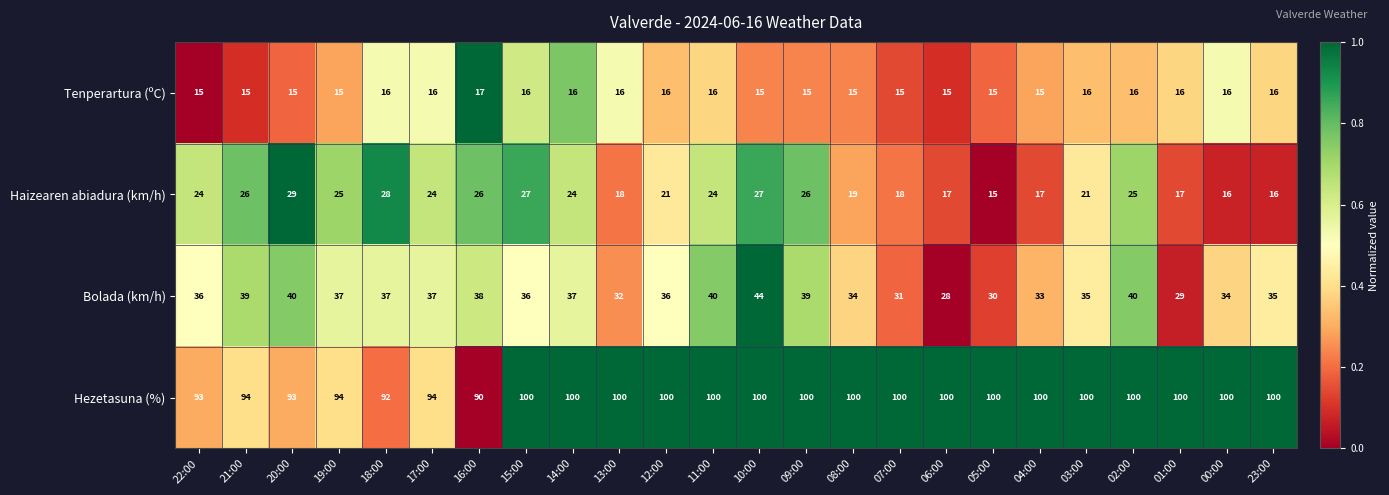

What is the spread (max minus min) of values at 18:00?

76